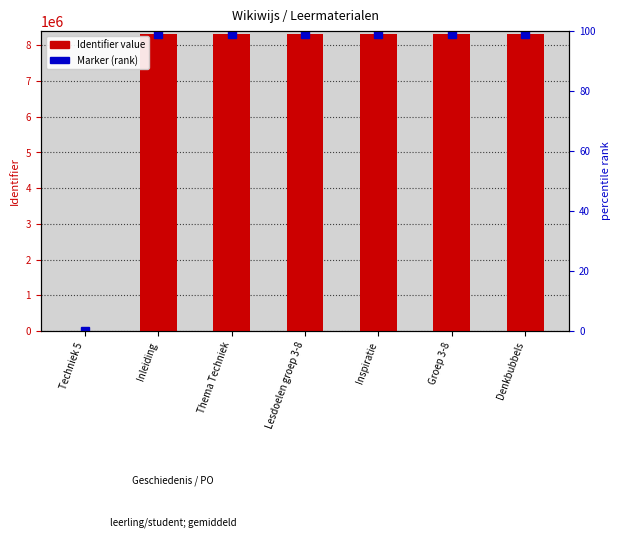

Is it true that the value at Techniek 5 is -3201313?

False